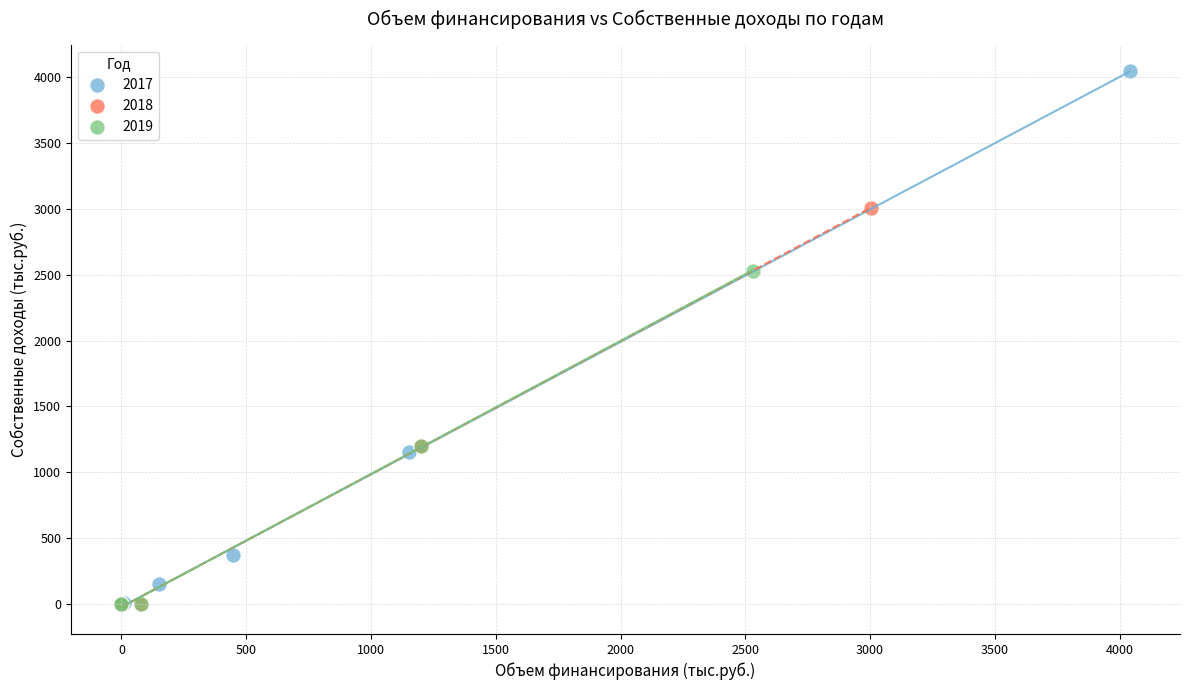

Which series contains the highest Y value?

2017